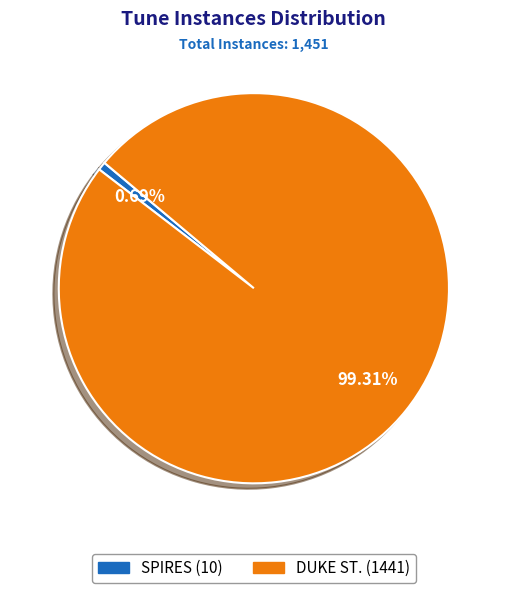

Rank the categories by value from highest to lowest.

DUKE ST., SPIRES